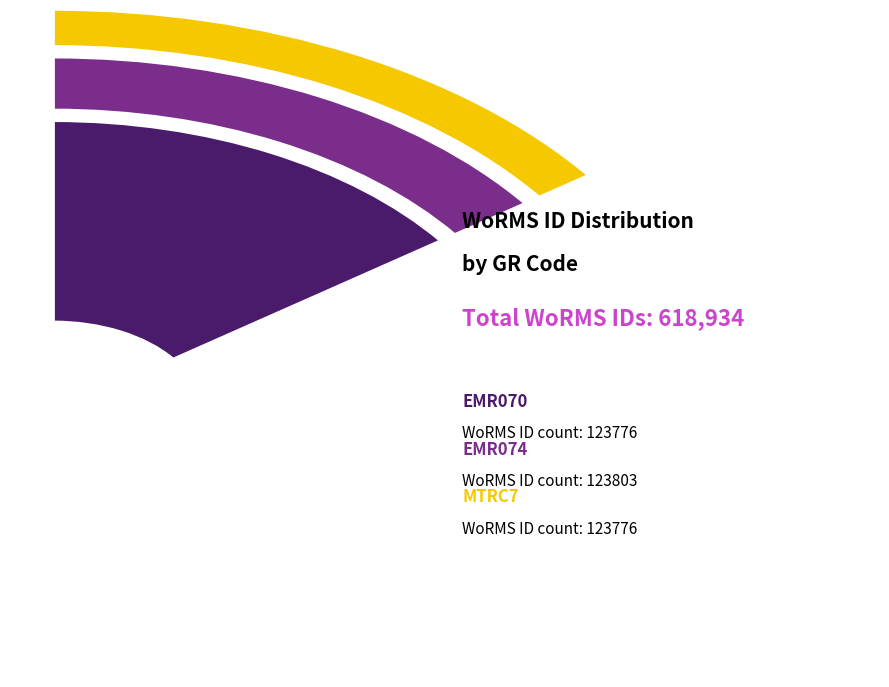

To the nearest percent, what is the combined percentage of MTRC7 and RAS45?

40%